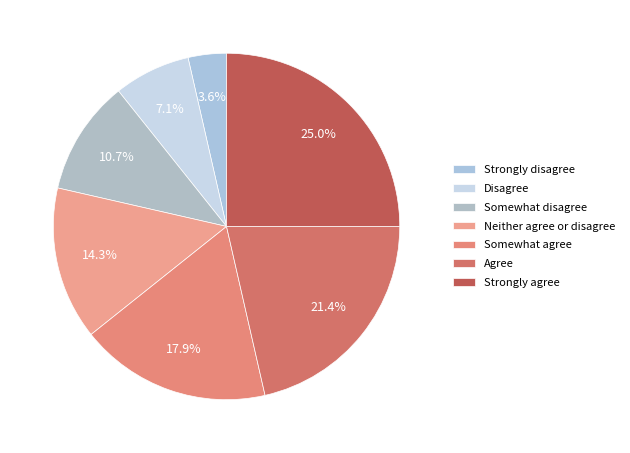

Is there any slice that represents more than half of the pie?

No